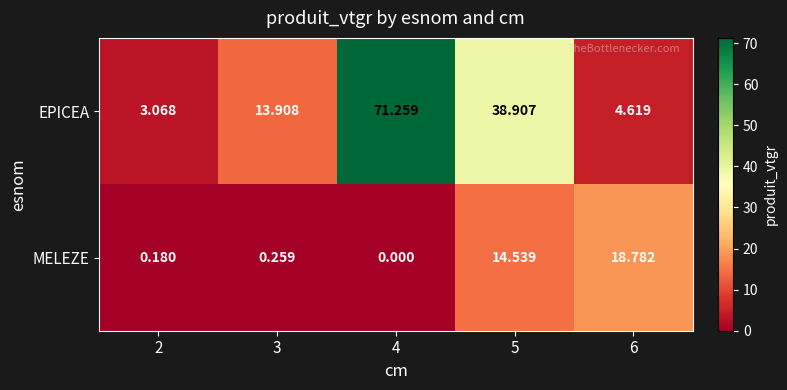

How many values in the EPICEA series exceed 13?

3